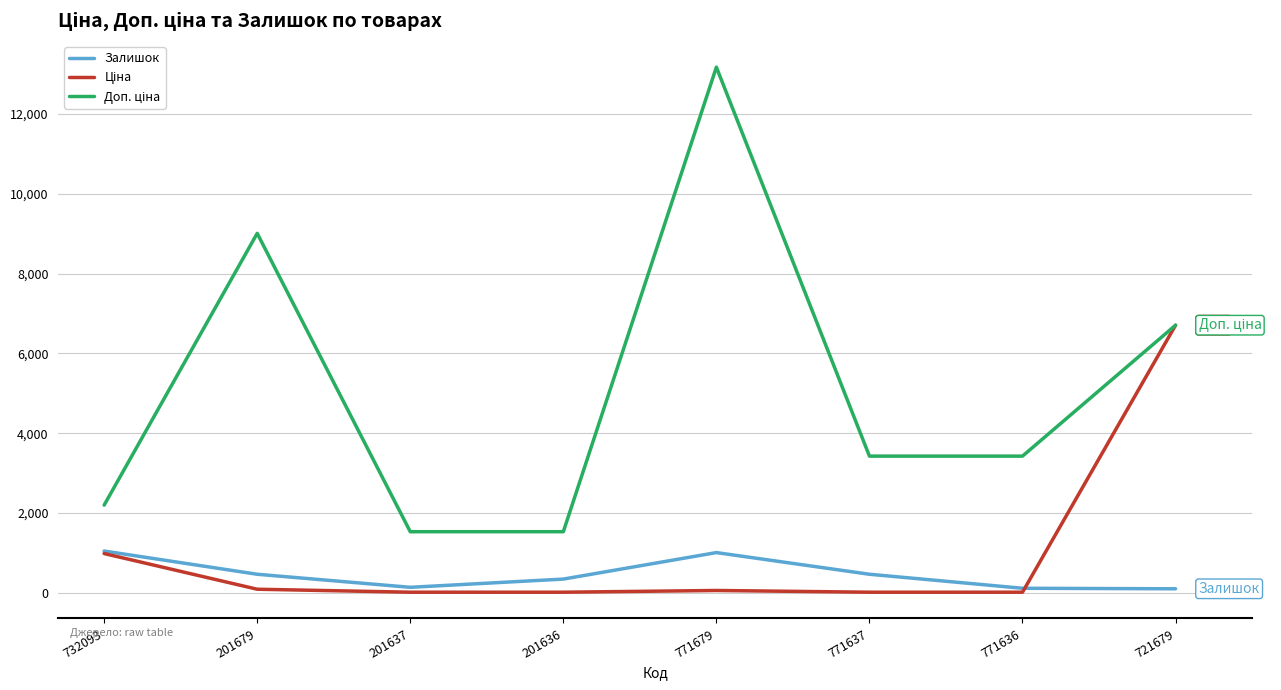

Which label corresponds to the largest value in the chart?

771679